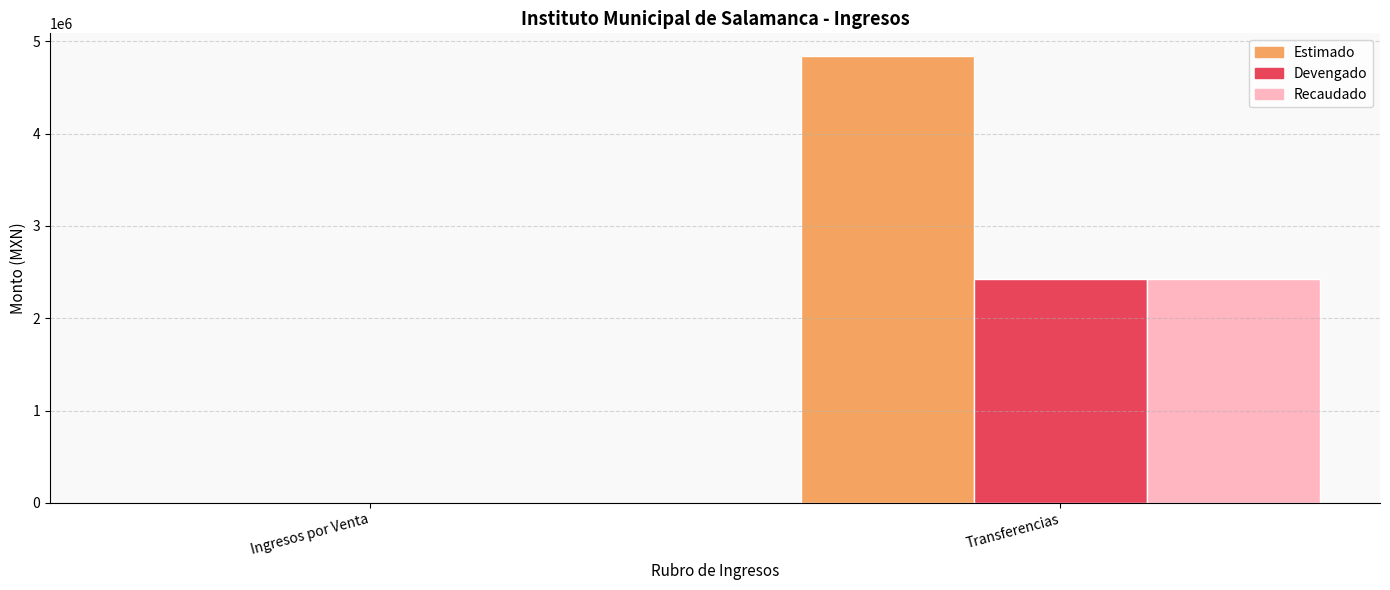

What value does the Estimado series have at Transferencias?

4843800.0